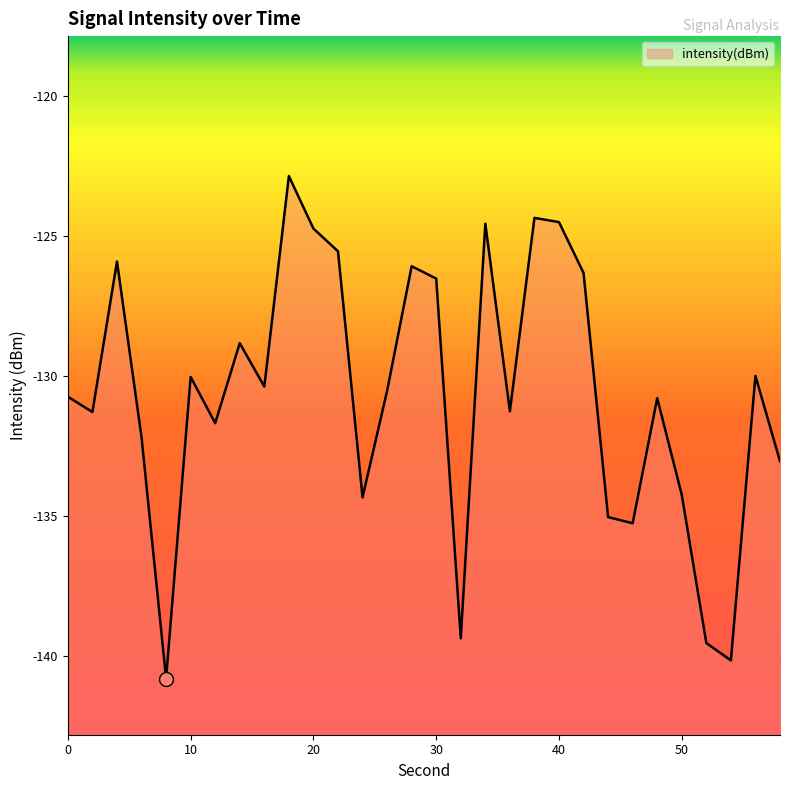

List the labels in order of value, largest first.

18, 38, 40, 34, 20, 22, 4, 28, 42, 30, 14, 56, 10, 16, 26, 0, 48, 36, 2, 12, 6, 58, 50, 24, 44, 46, 32, 52, 54, 8